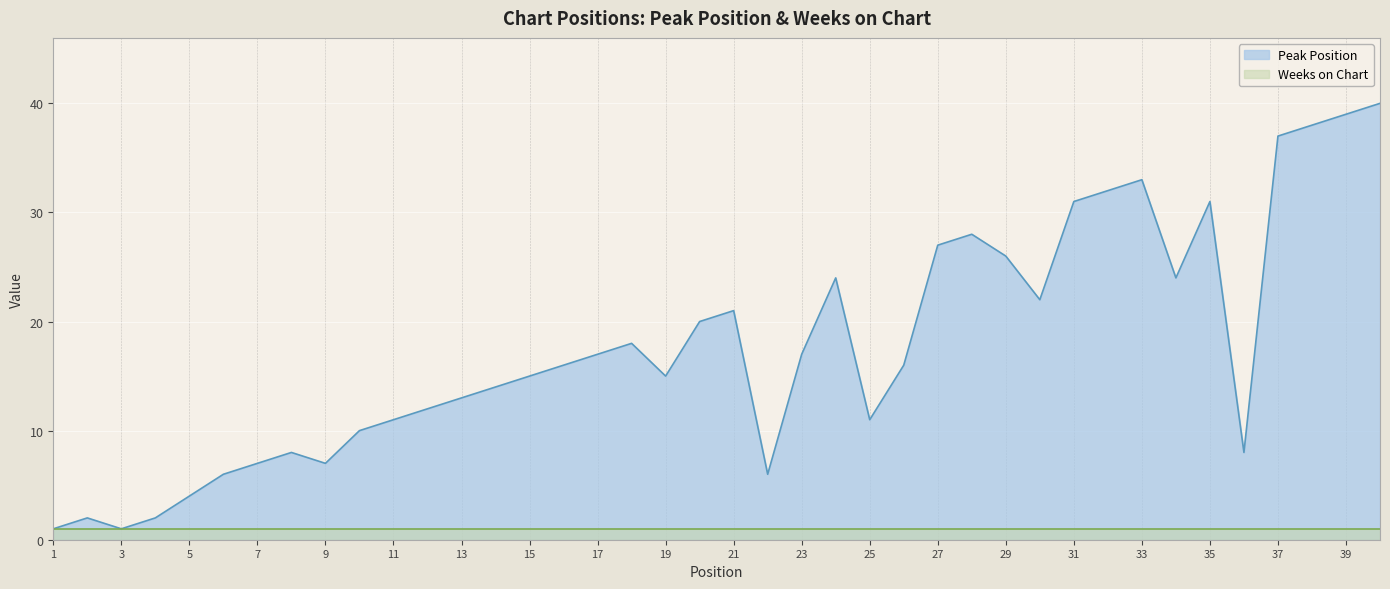

What is the sum of all values?

710